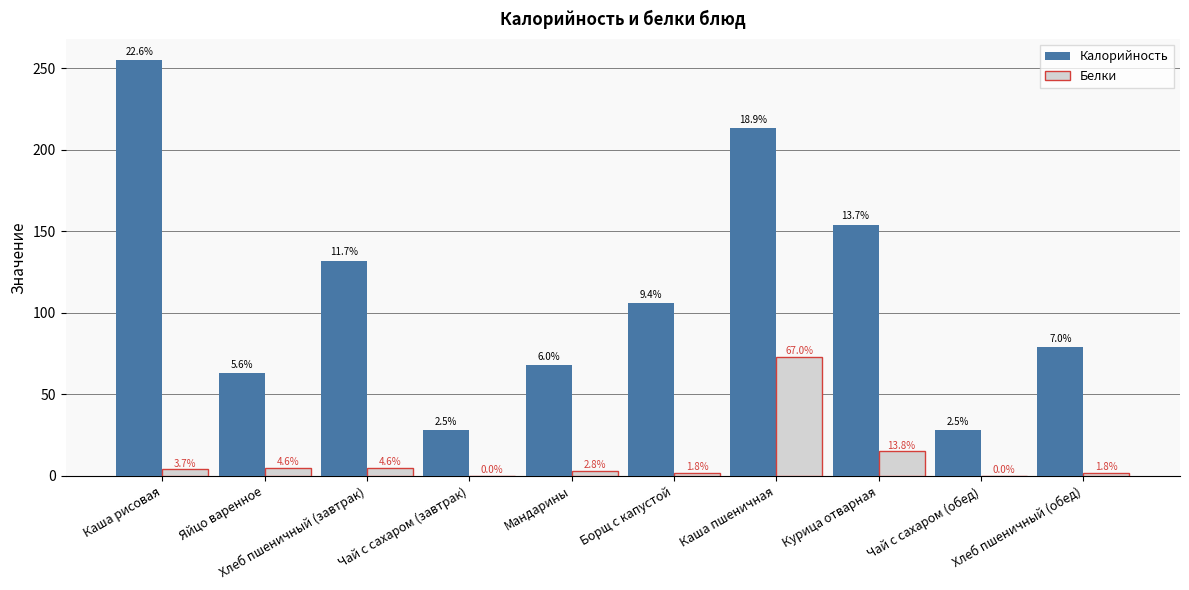

At which label does Белки reach its peak?

Каша пшеничная